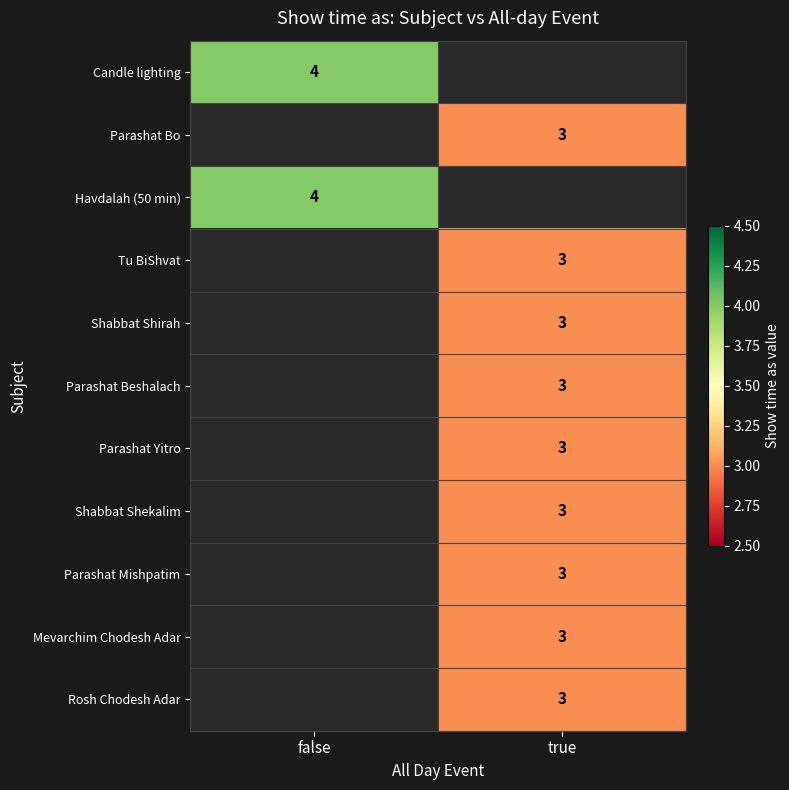

The value of Parashat Yitro at true is 4. True or false?

False